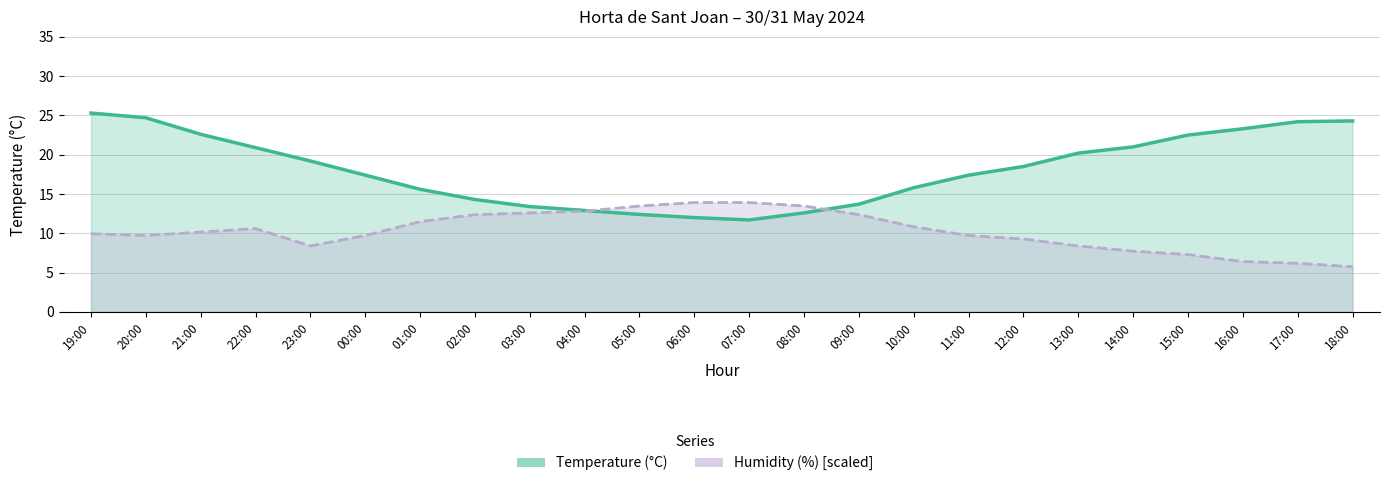

What are all the series names shown in the legend?

Temperature (°C), Humidity (%) [scaled]